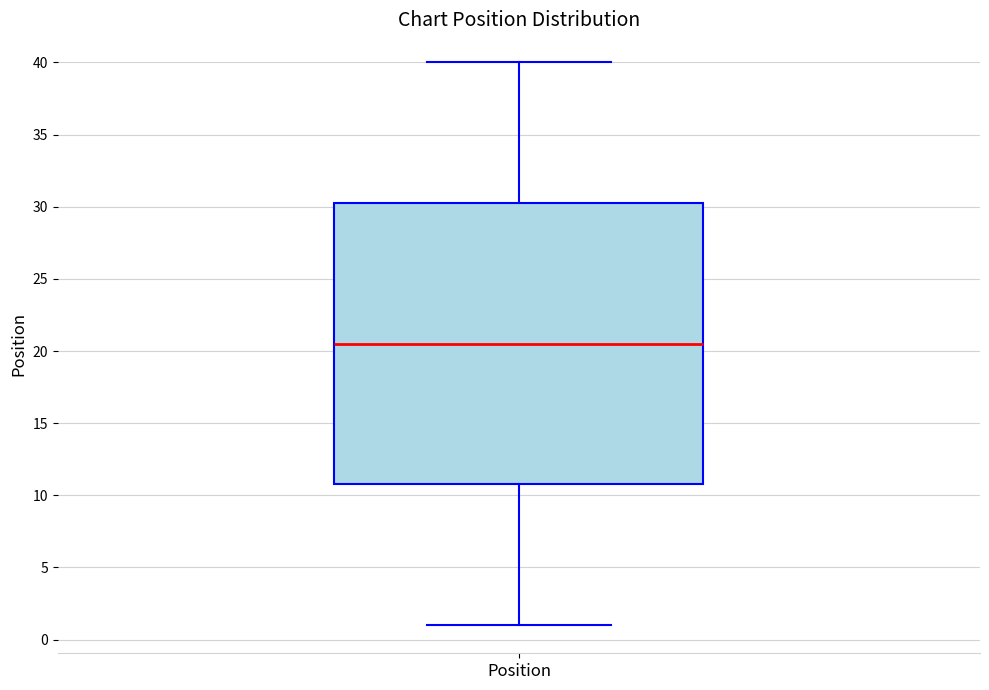

Transcribe this box plot: give where the median line is, the range the box spans, and where the two whiskers end, as read against the y-axis. The values are not printed on the chart, so give them approximately, as read against the axis.

median 20.5, box 11.0 to 30.5, whiskers 1.0 to 40.0